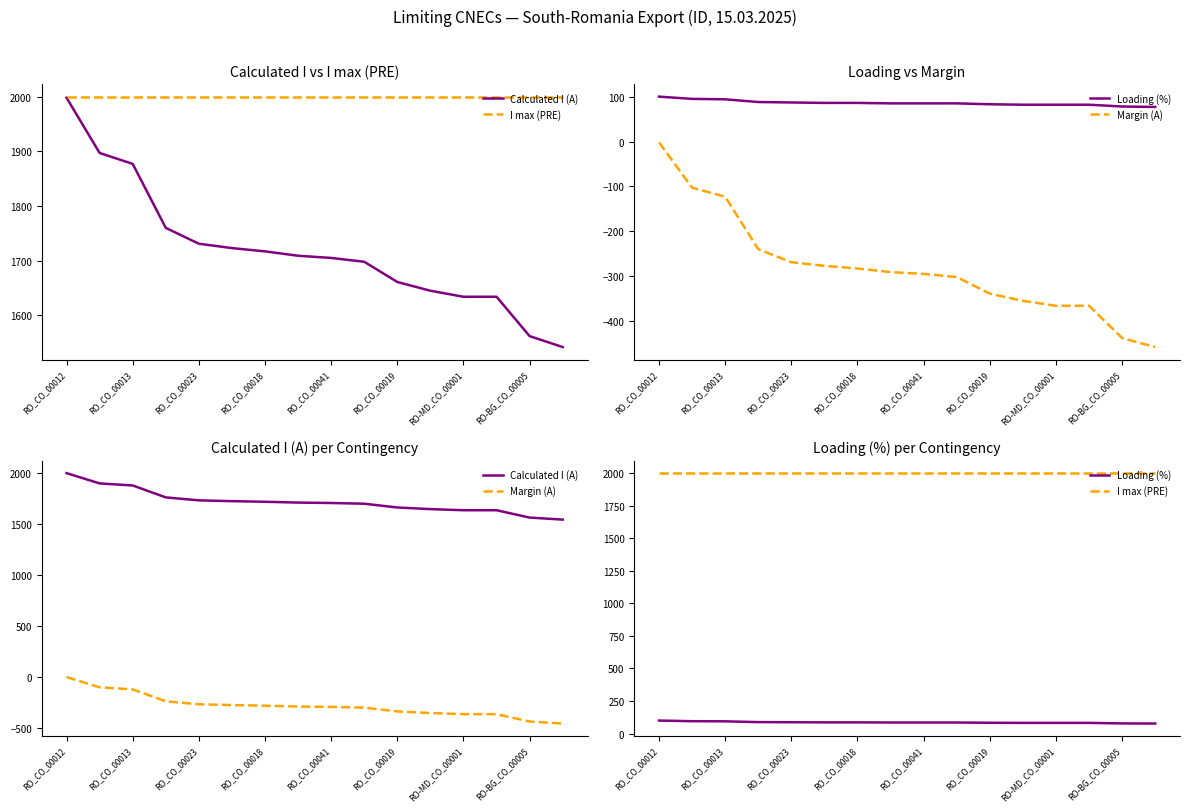

Reading right to left, what are all the values shown in this chart?

Calculated I (A): 1542	1562	1634	1634	1645	1661	1698	1705	1709	1717	1723	1731	1760	1877	1897	1998
I max (PRE): 2000	2000	2000	2000	2000	2000	2000	2000	2000	2000	2000	2000	2000	2000	2000	2000
Loading (%): 77	78	82	82	82	83	85	85	85	86	86	87	88	94	95	100
Margin (A): -458	-438	-366	-366	-355	-339	-302	-295	-291	-283	-277	-269	-240	-123	-103	-2